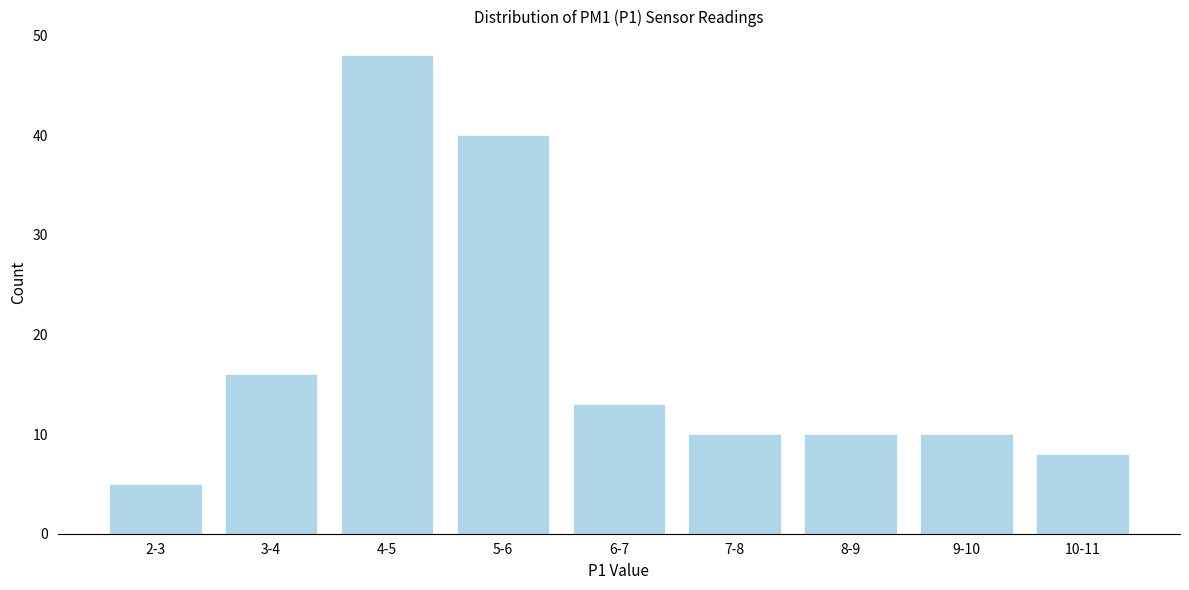

Reading left to right, list all the values displayed in this chart.

5	16	48	40	13	10	10	10	8